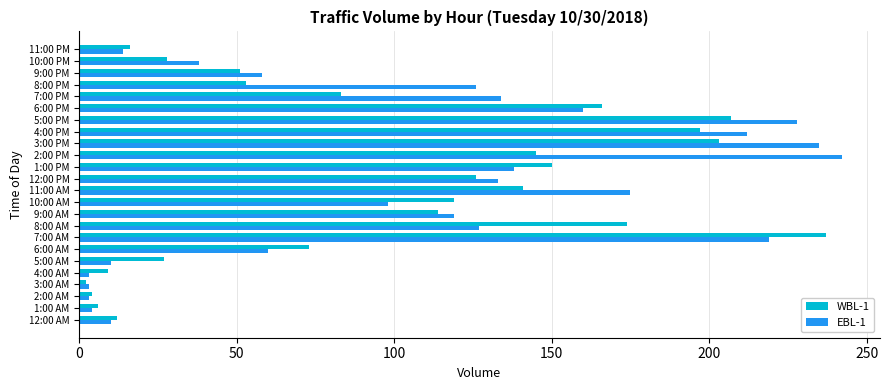

Between 3:00 PM and 7:00 PM, which series saw the biggest shift?

WBL-1